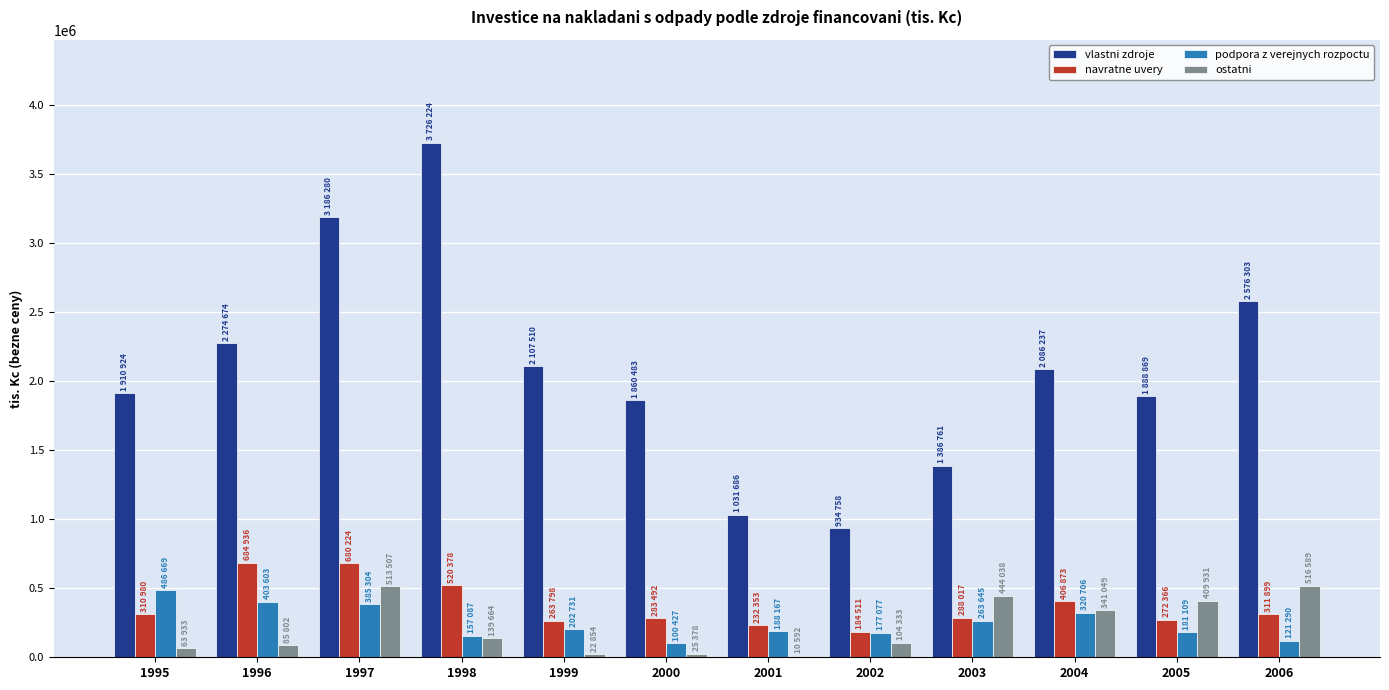

What is the maximum value for navratne uvery?

684936